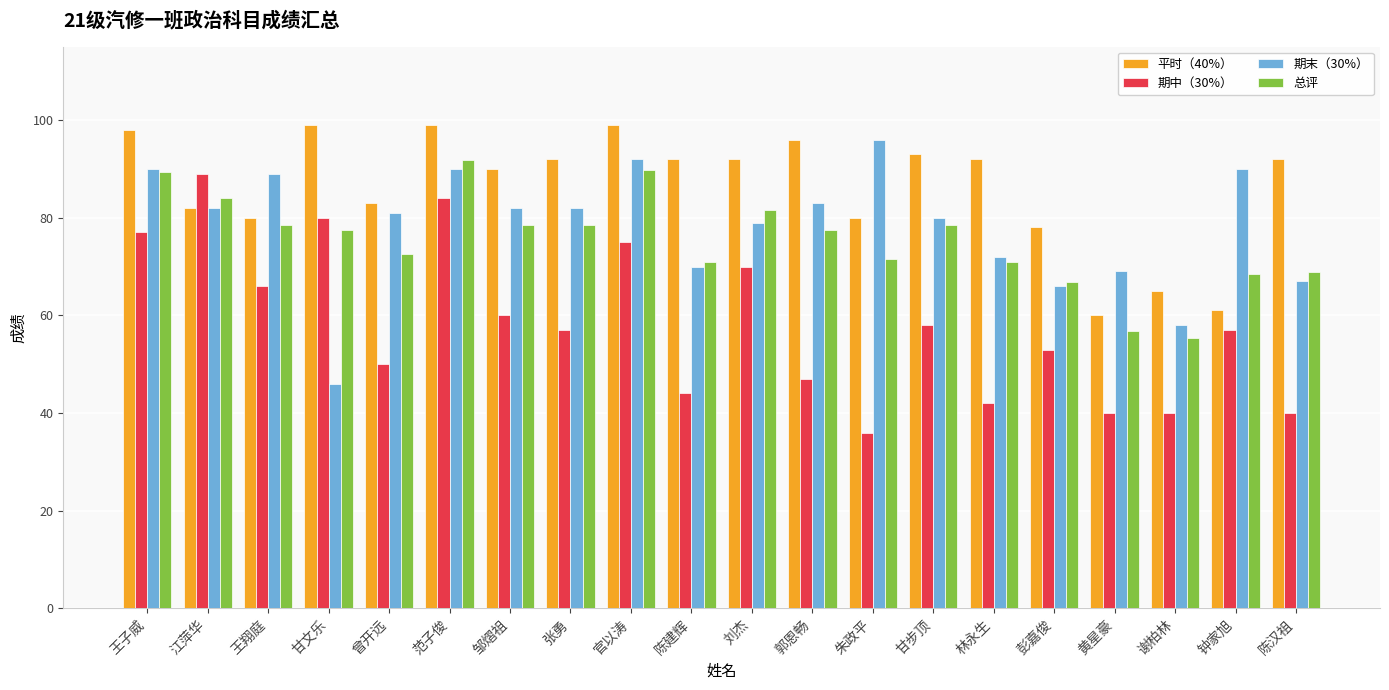

Where does the 期末（30%） series first go above 82?

王子威